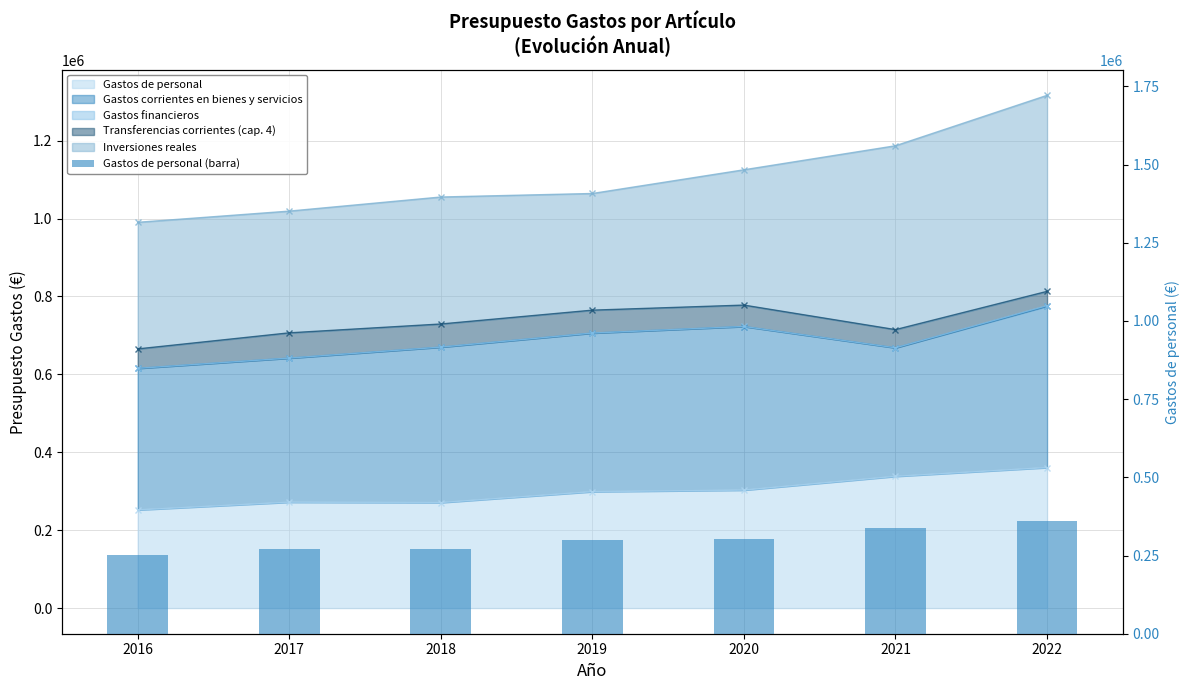

What is the value of the 4th bar from the left?

298800